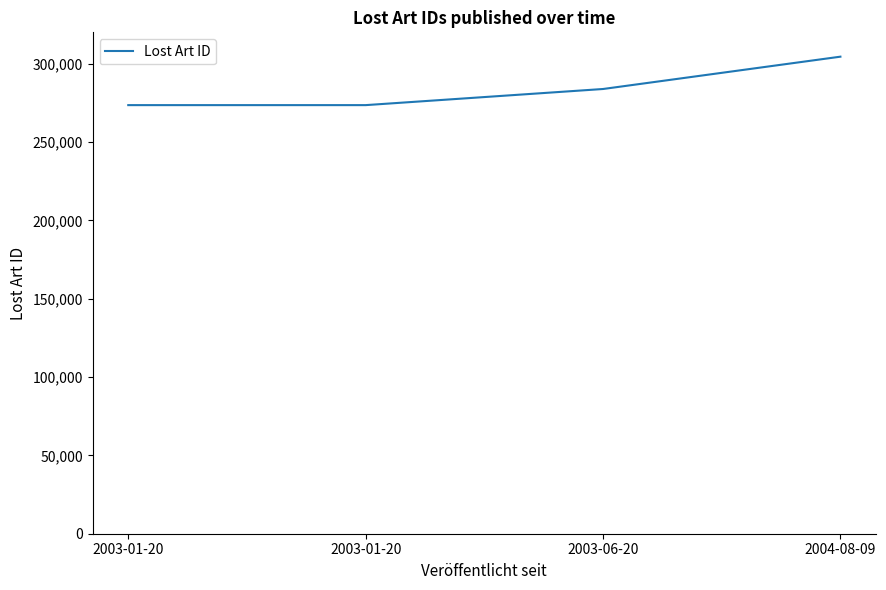

Read the value at 2003-01-20, to the nearest 50.

273550